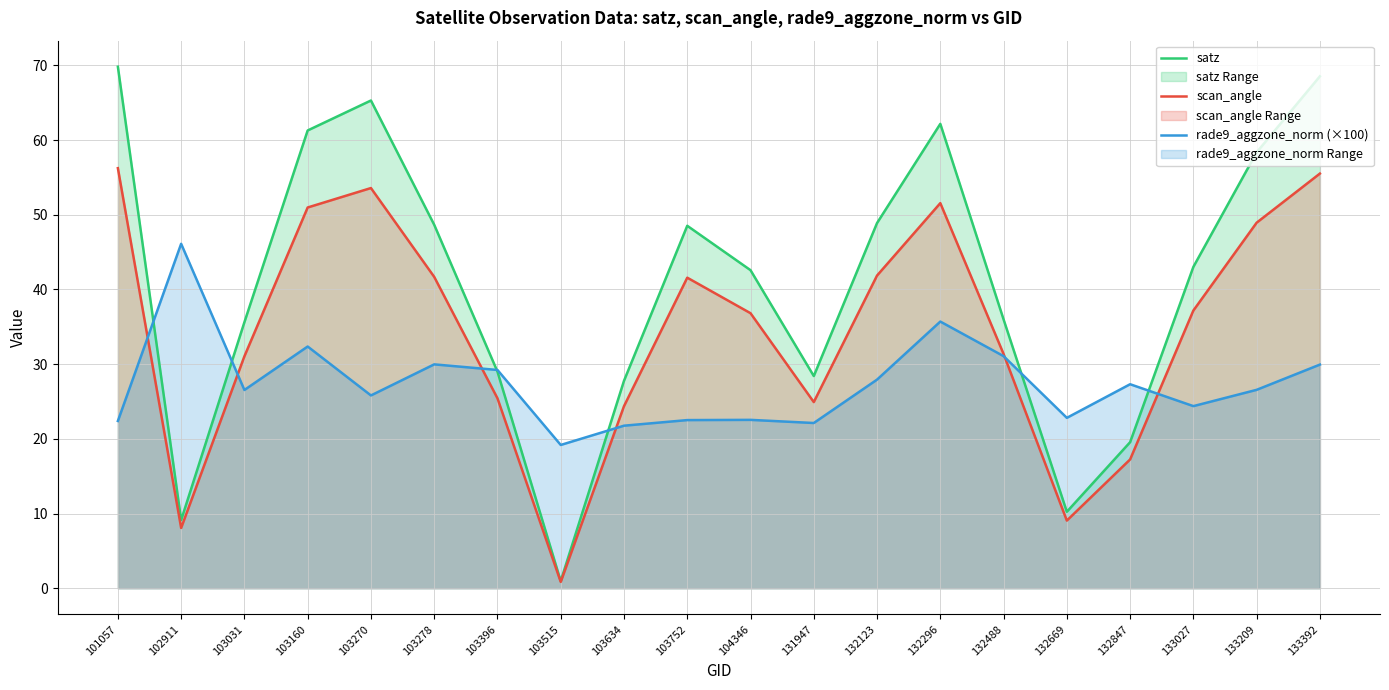

Where do satz and rade9_aggzone_norm (×100) first cross each other?

101057 and 102911